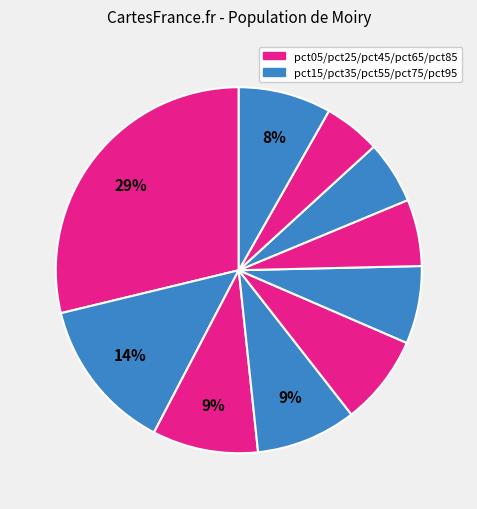

Count the number of slices in the pie.

10